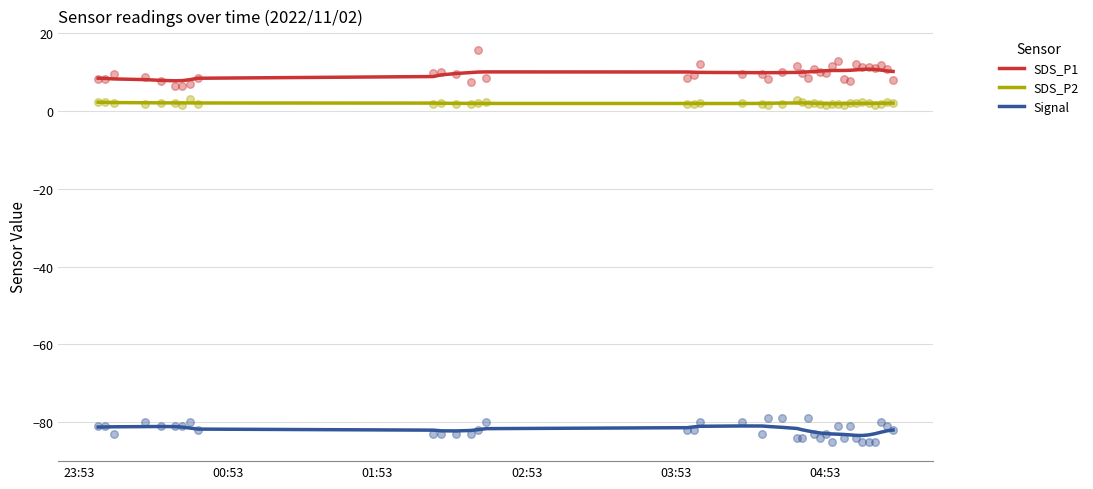

What is the highest value of the Signal series?

-81.0